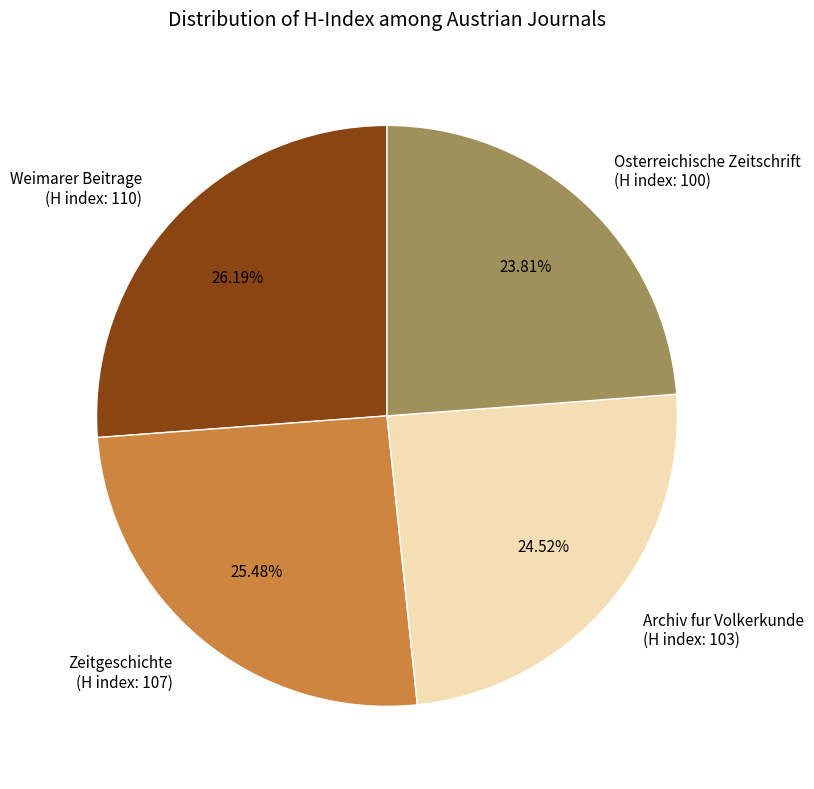

What is the ratio of the value at Zeitgeschichte (H index: 107) to the value at Archiv fur Volkerkunde (H index: 103)?

1.0